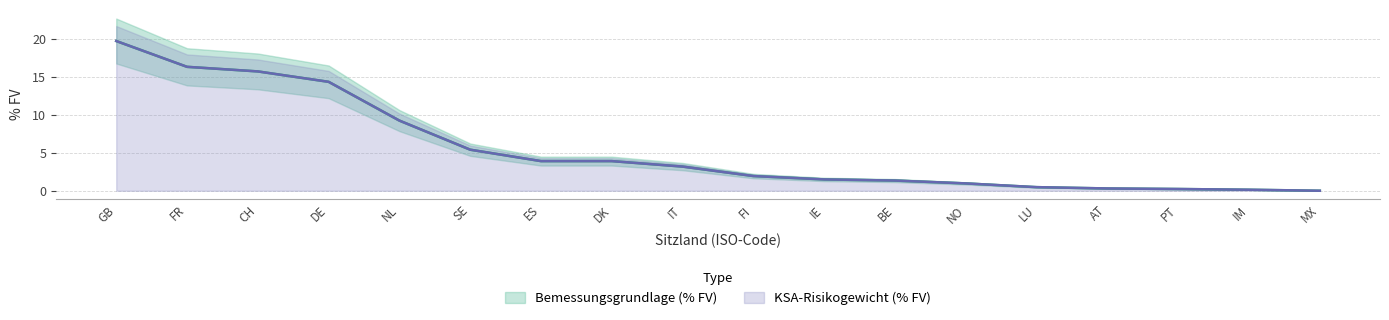

How many values in the KSA-Risikogewicht (% FV) series exceed 3?

9